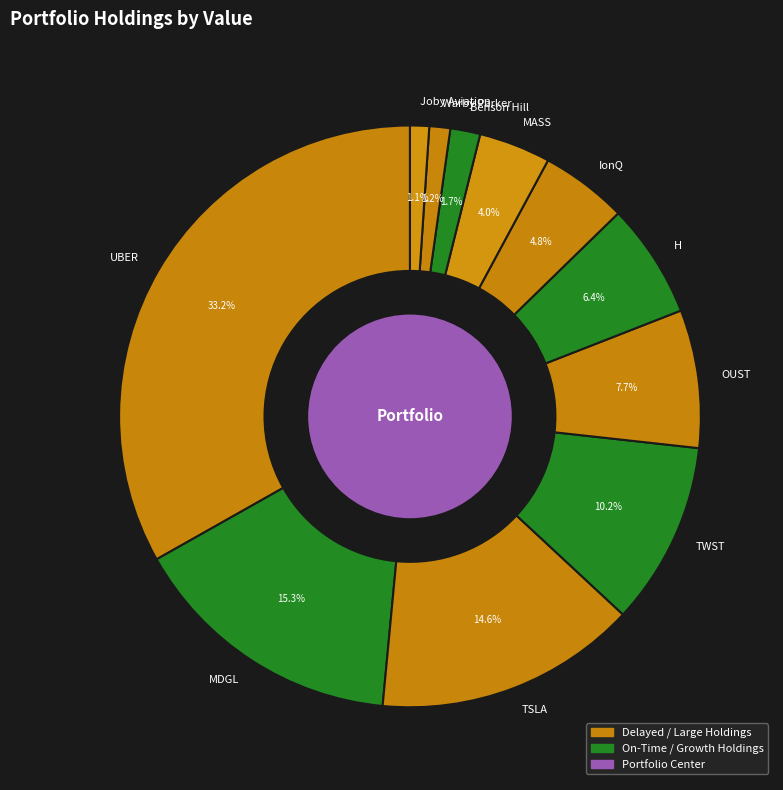

True or false: Joby Aviation accounts for 12% of the total.

False